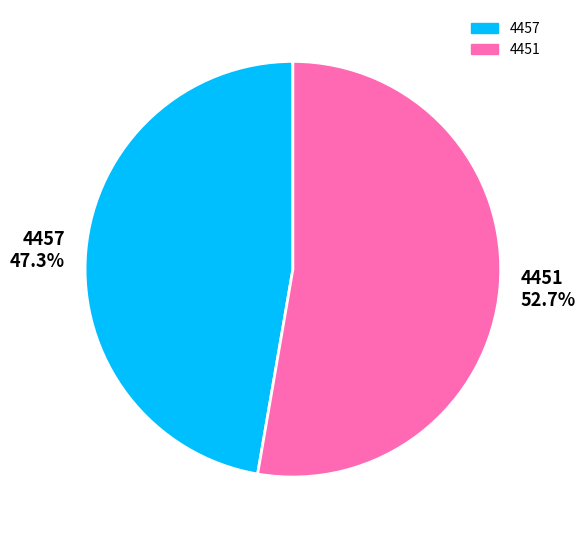

Count the number of slices in the pie.

2